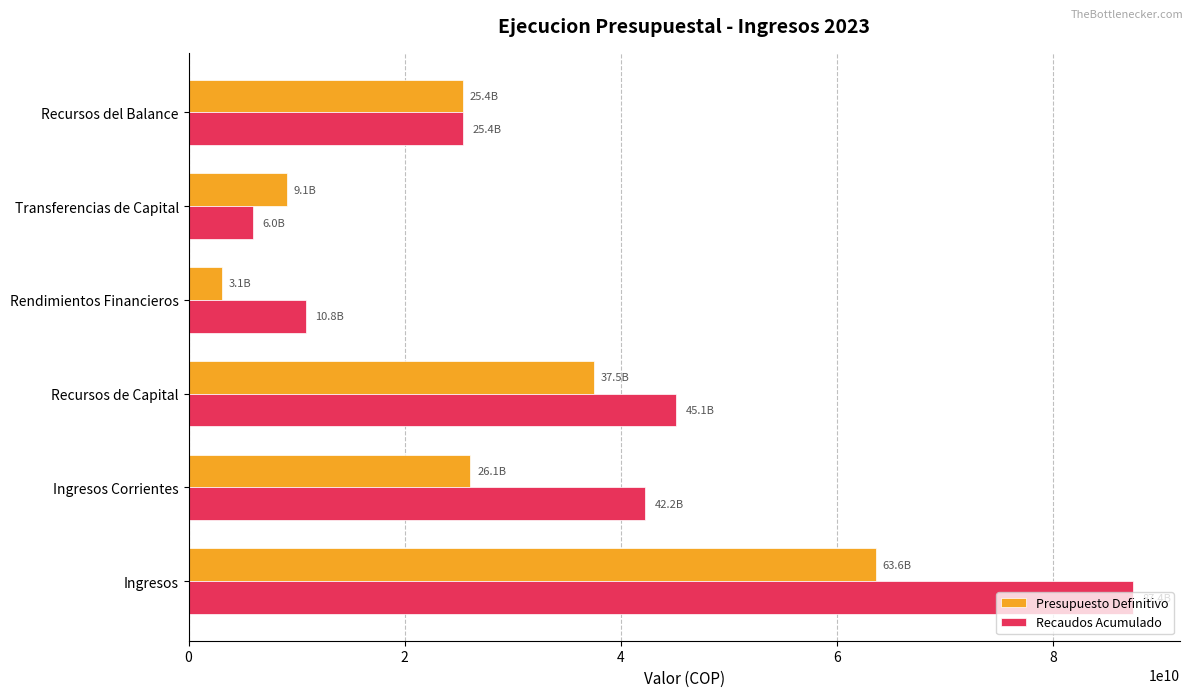

How many data points in Recaudos Acumulado are less than 42247323298?

3